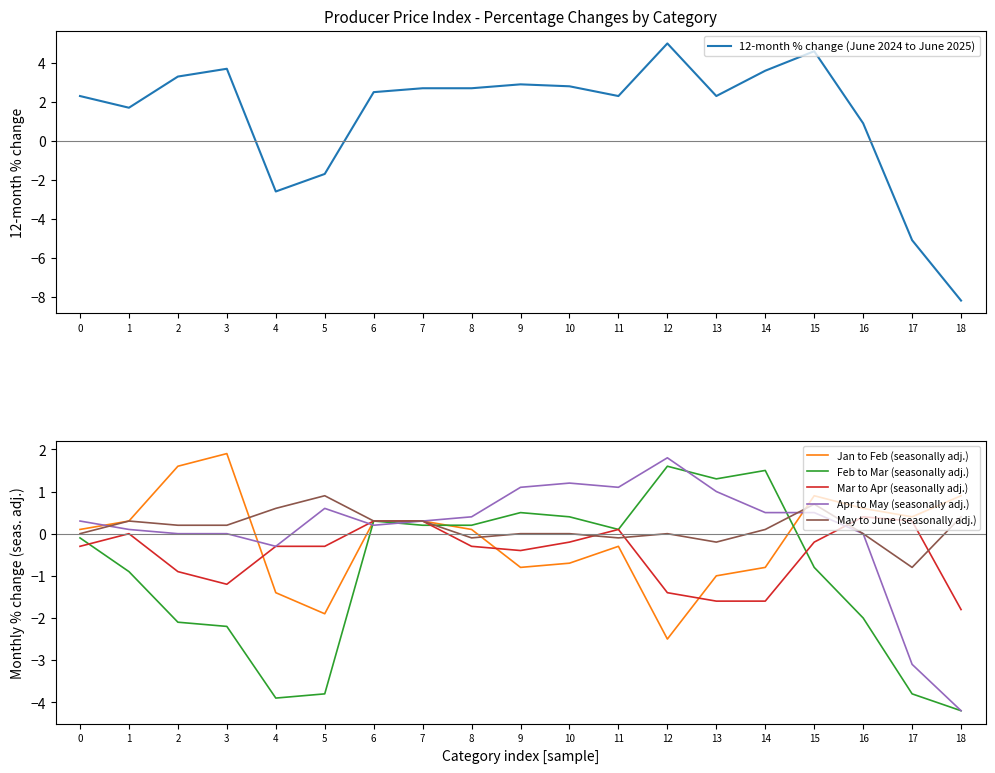

What are all the series names shown in the legend?

12-month % change (June 2024 to June 2025), Jan to Feb (seasonally adj.), Feb to Mar (seasonally adj.), Mar to Apr (seasonally adj.), Apr to May (seasonally adj.), May to June (seasonally adj.)